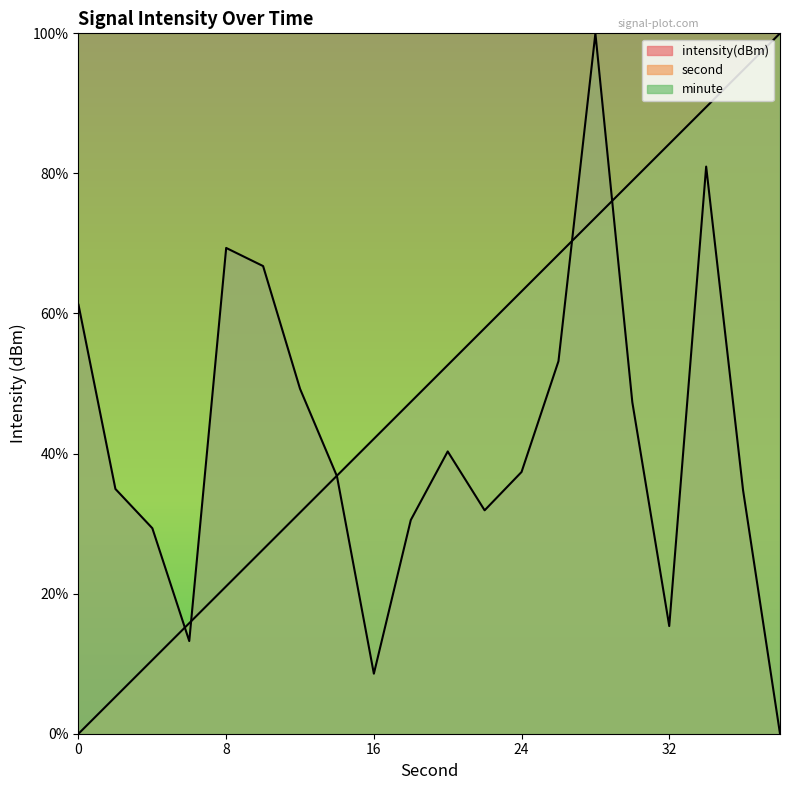

What is the greatest value displayed?

101.0